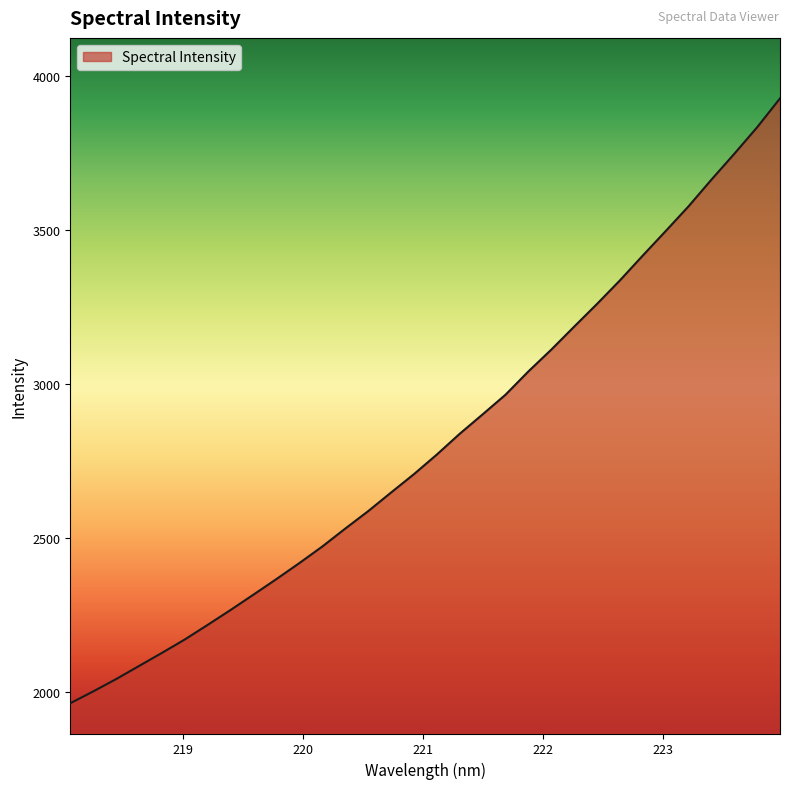

What is the smallest value displayed?

1964.0